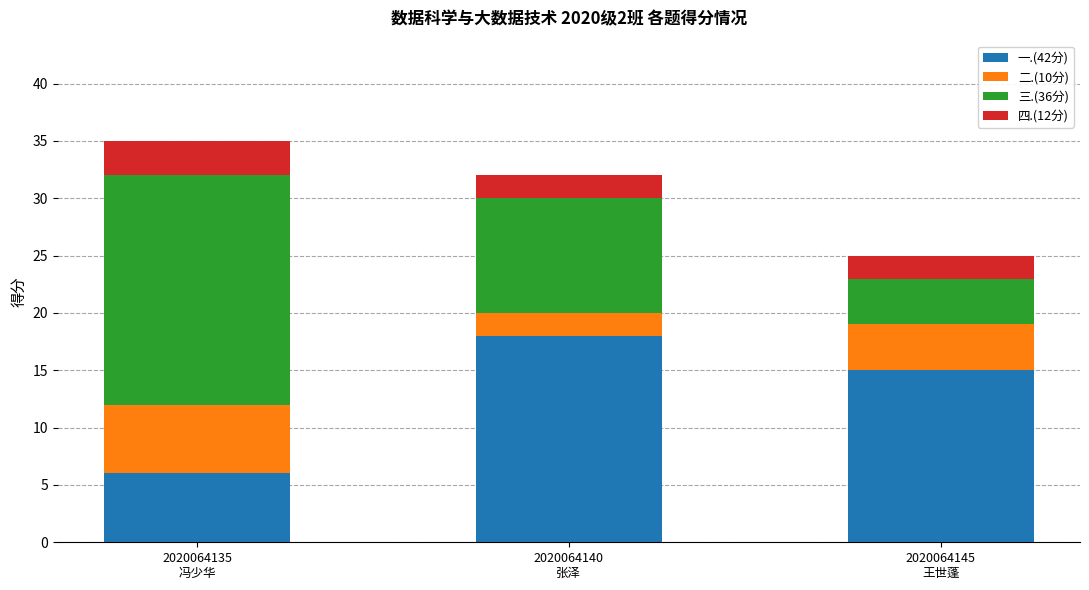

Where does the 一.(42分) series first go above 15?

2020064140
张泽